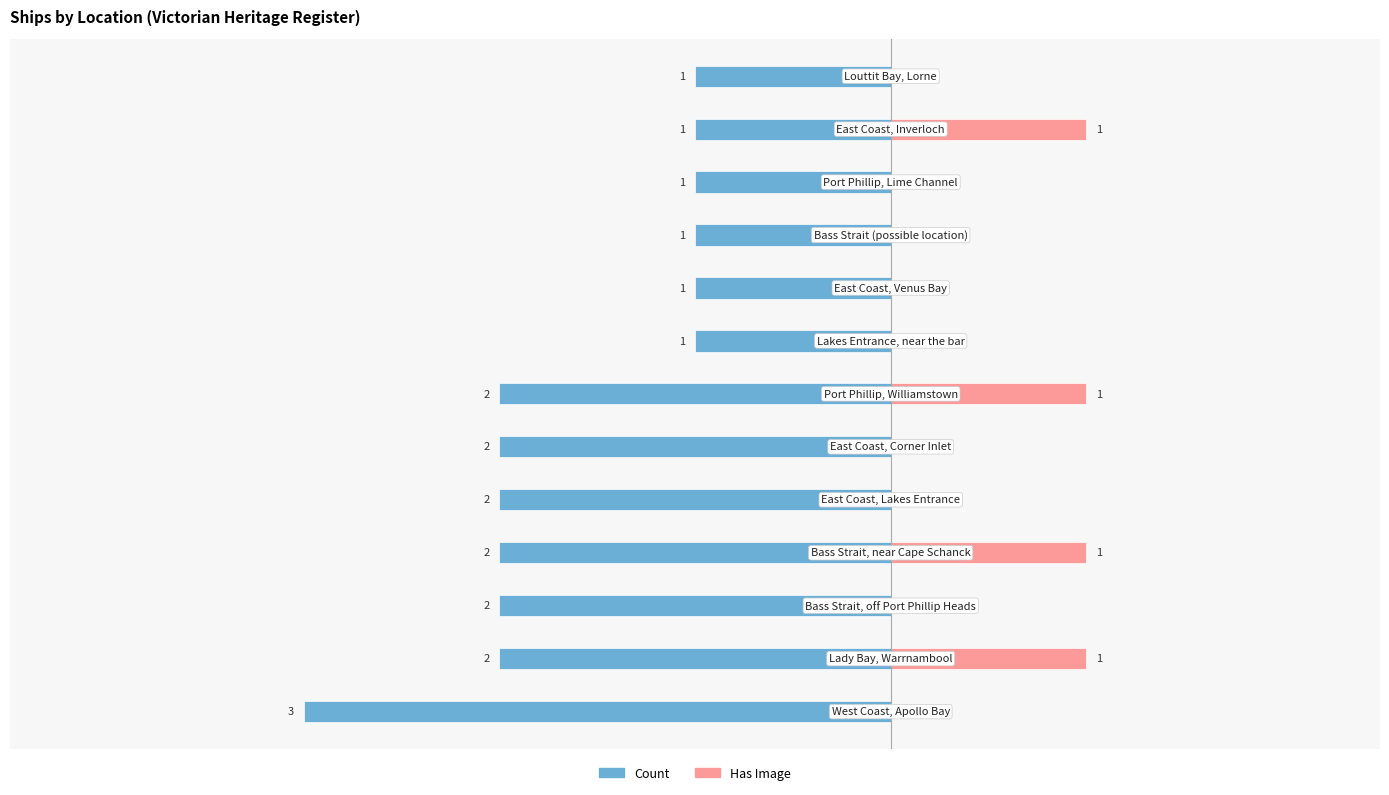

True or false: Count has a value of 0 at 12.

False